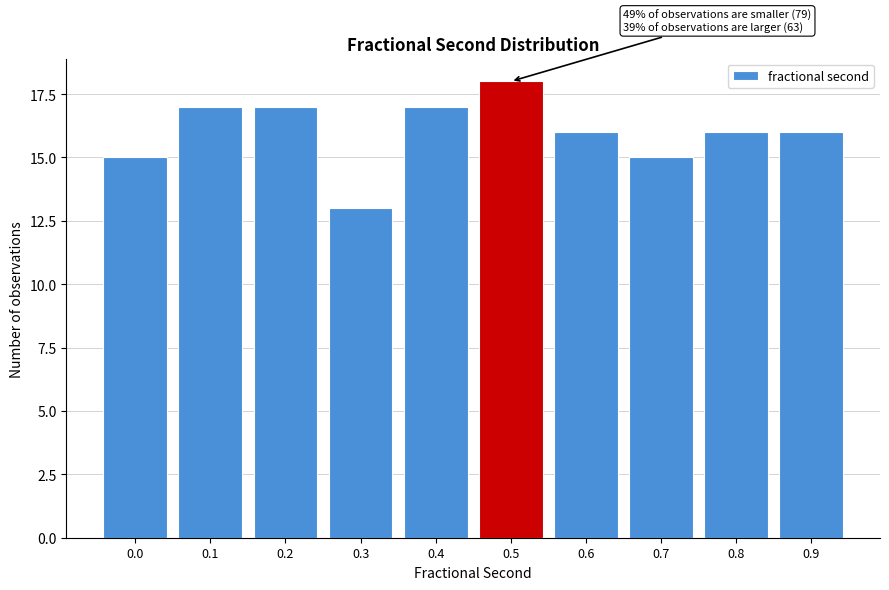

Reading right to left, what are all the values shown in this chart?

0.9=16	0.8=16	0.7=15	0.6=16	0.5=18	0.4=17	0.3=13	0.2=17	0.1=17	0.0=15